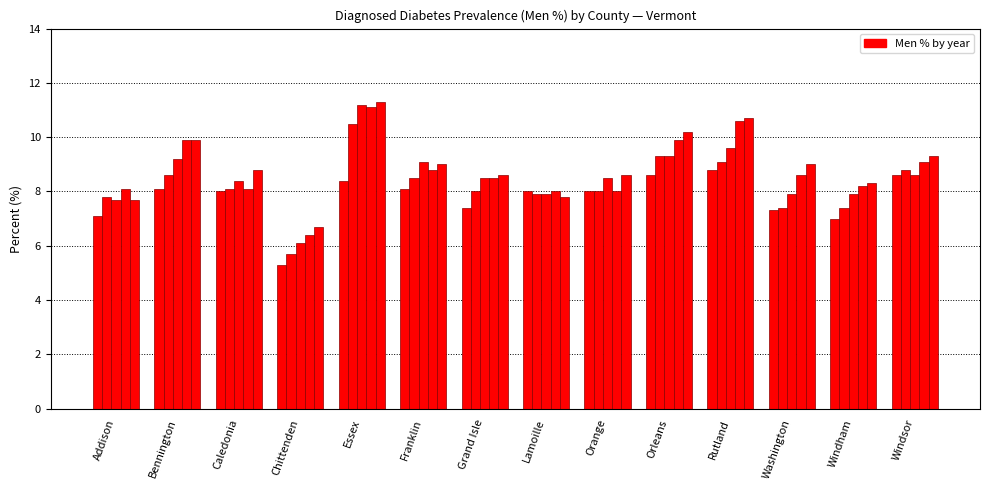

What is the total value across all series at Caledonia?

41.4